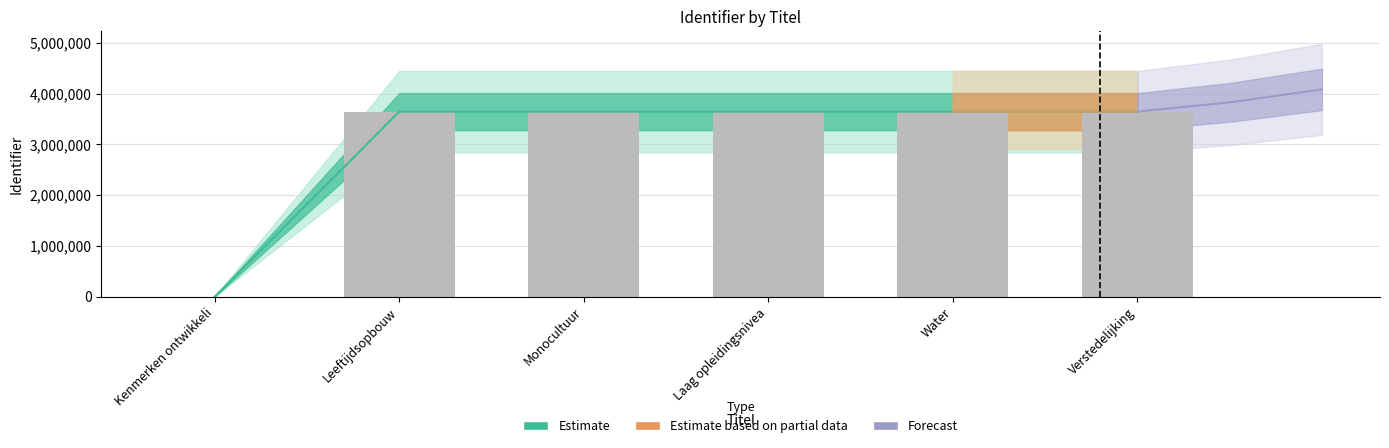

At which label does the data first exceed 3646084?

Water